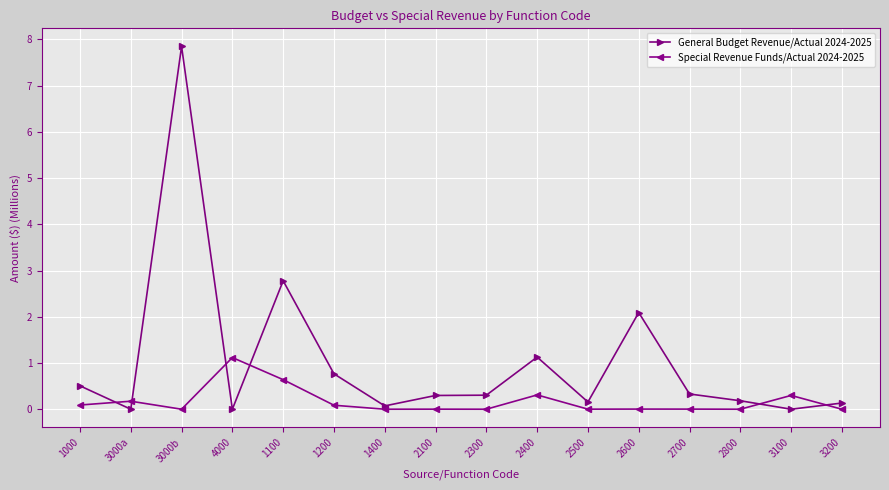

What is the label of the 1st point from the right?

3200